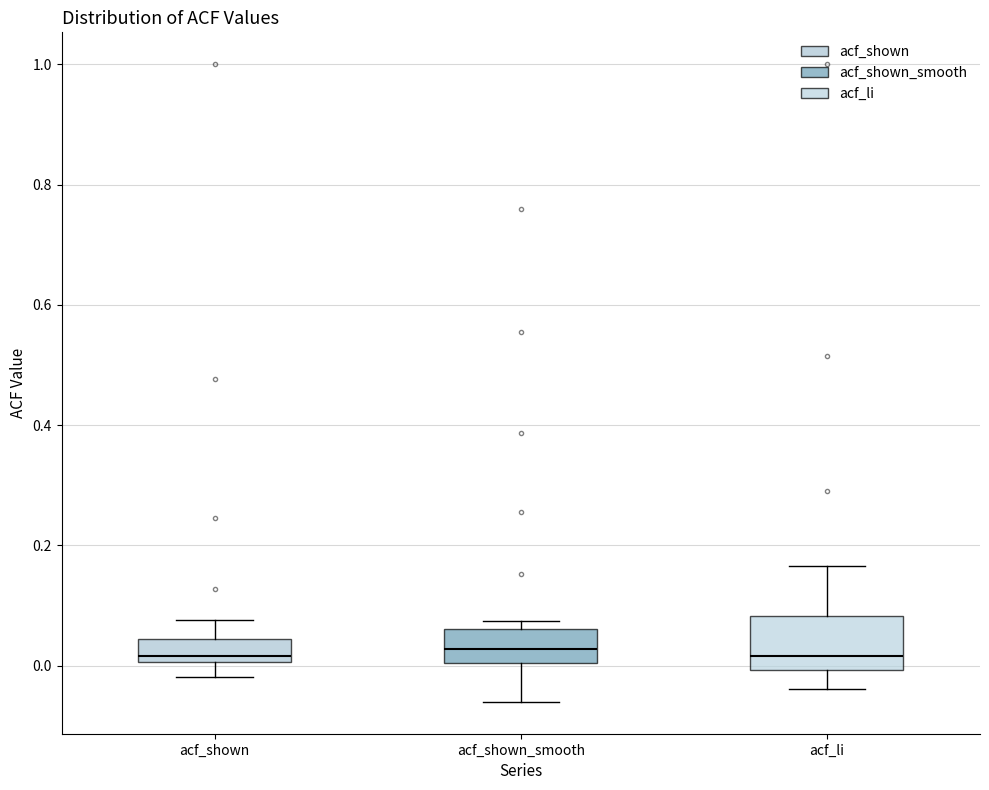

Which box is the tallest, from its lower edge to its upper edge?

acf_li